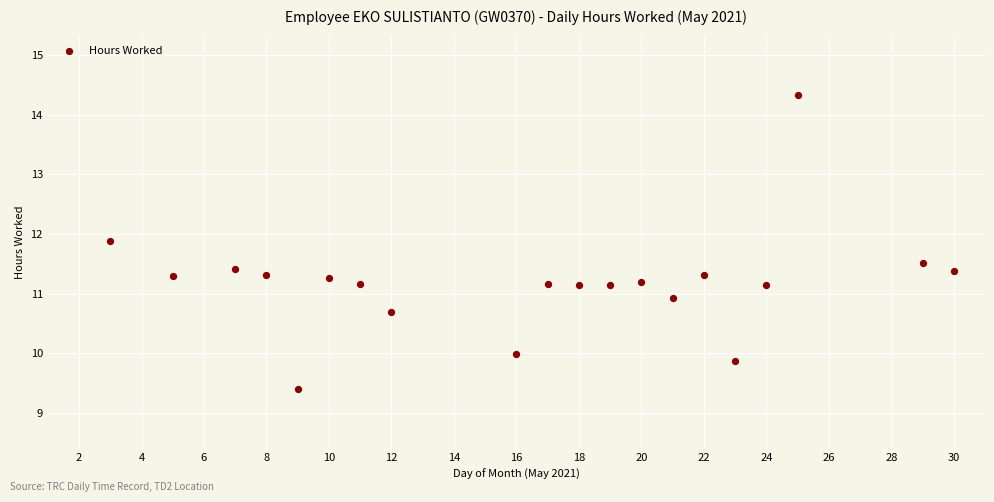

What is the range of X values (max minus min)?

27.0